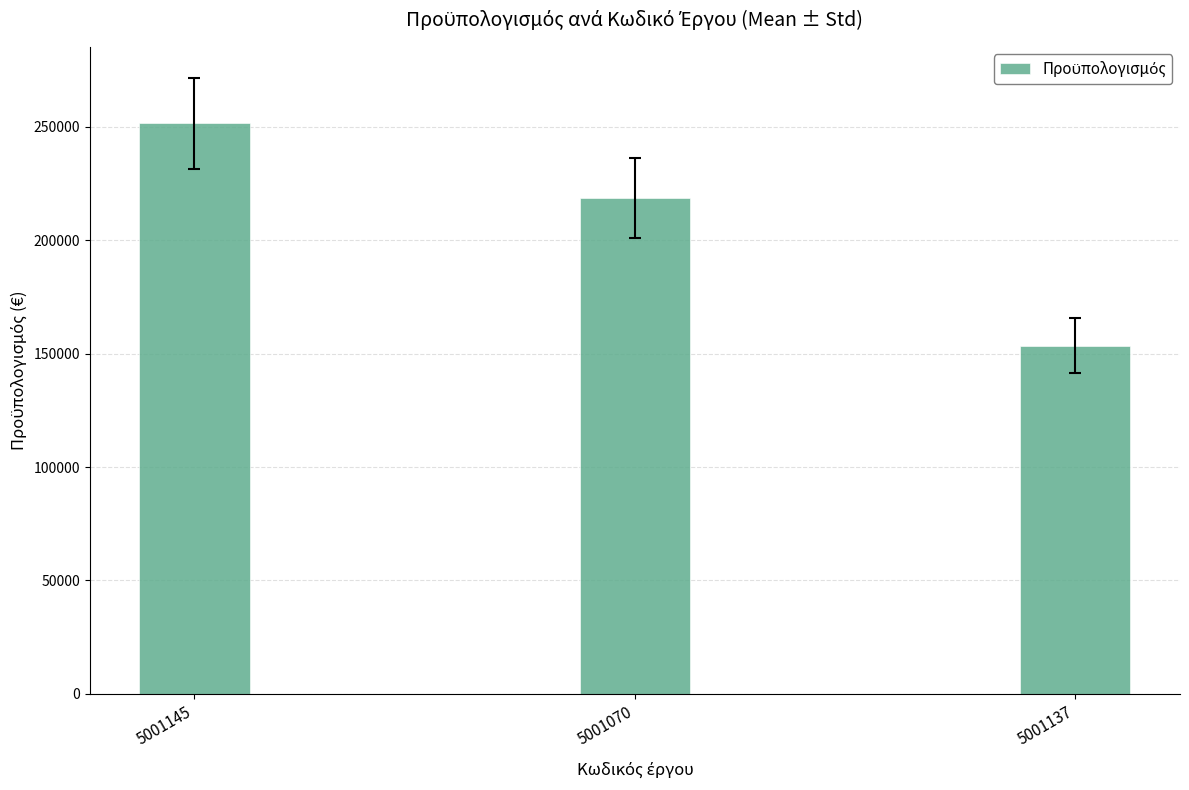

What is the sum of all values?

623679.4